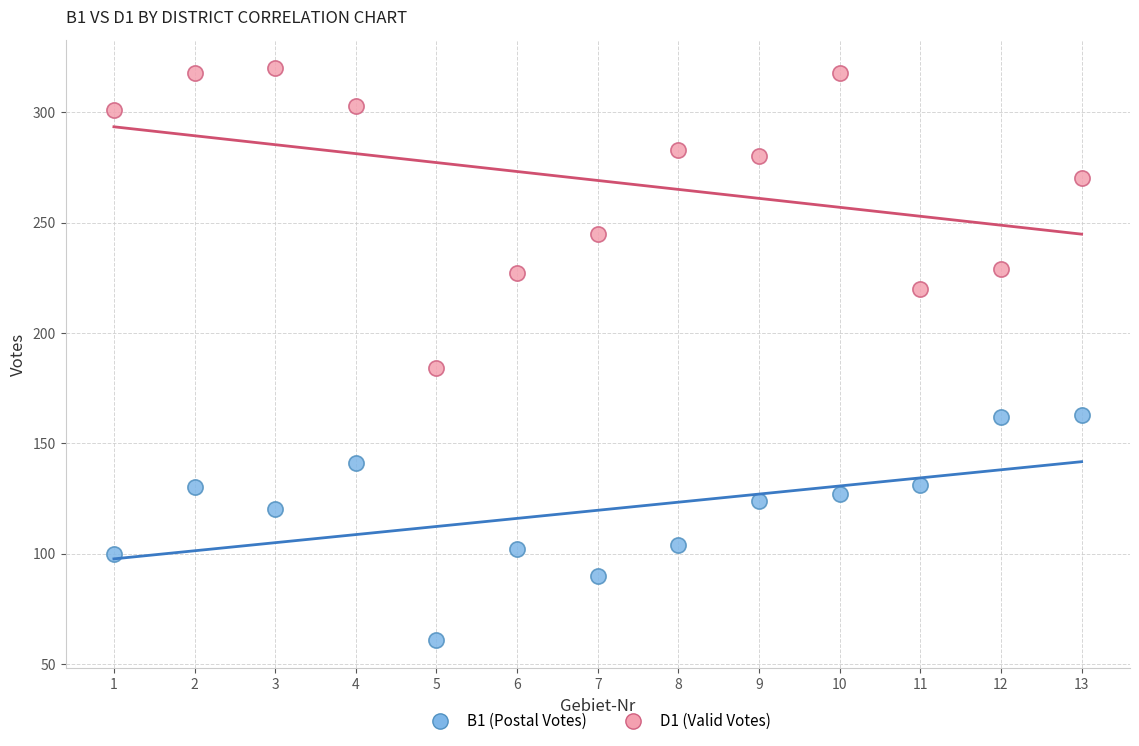

Across all series, what Y value is closest to 190?

184